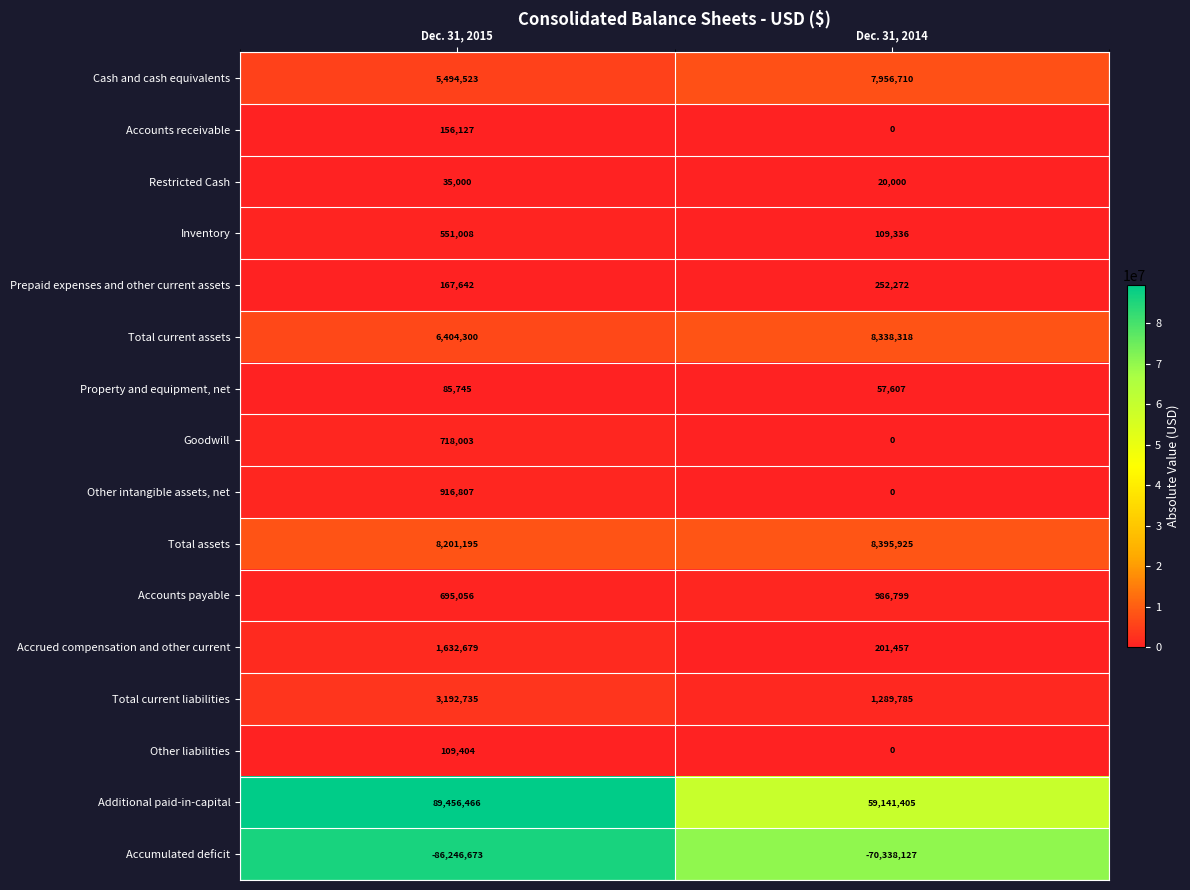

Between Dec. 31, 2015 and Dec. 31, 2014, which series saw the biggest shift?

Additional paid-in-capital